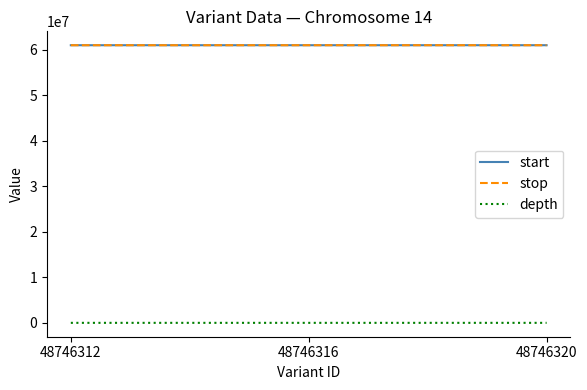

What is the maximum value shown in the chart?

60967907